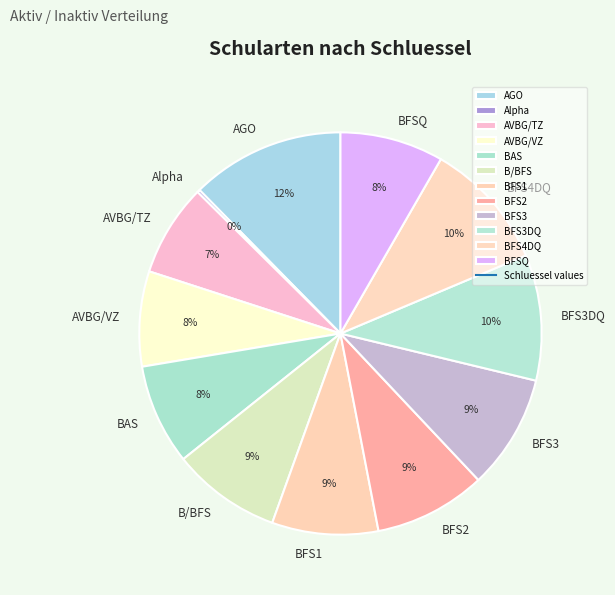

Combined, do B/BFS and AVBG/VZ account for over 50%?

No